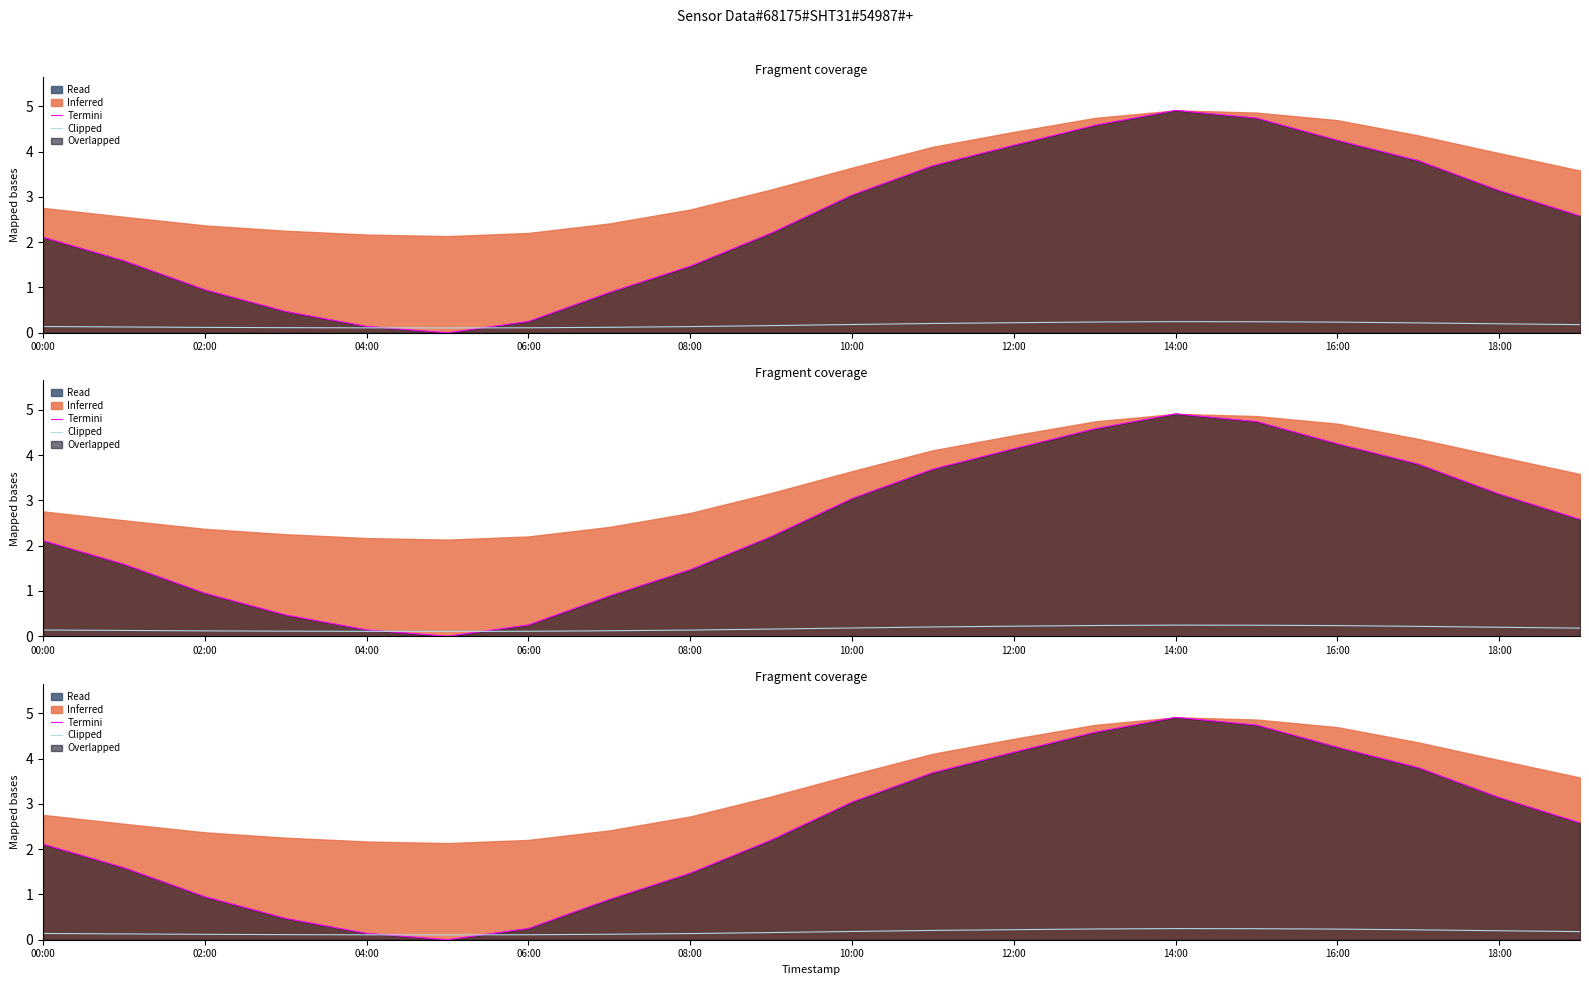

What is the maximum value shown in the chart?

4.9